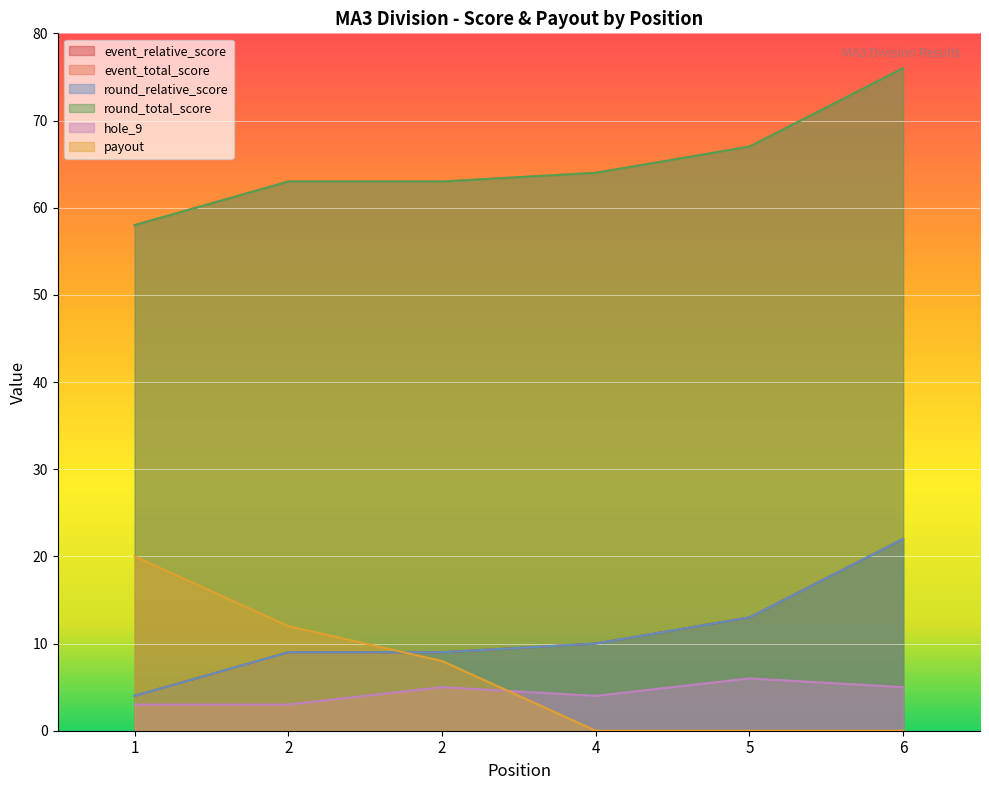

True or false: round_total_score has more than 0 interior local peaks.

False